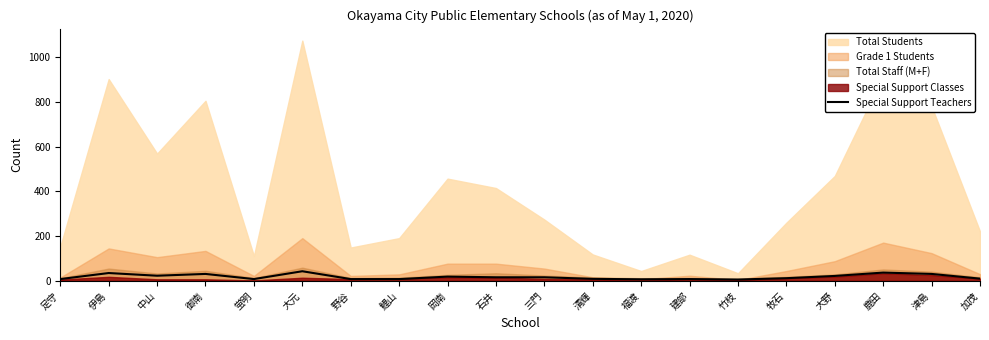

Reading left to right, what are all the values shown in this chart?

足守=8	伊島=35	中山=23	御南=31	蛍明=8	大元=43	野谷=8	鯉山=8	岡南=19	石井=16	三門=16	清輝=9	福渡=7	建部=8	竹枝=6	牧石=12	大野=22	鹿田=37	津島=31	加茂=10